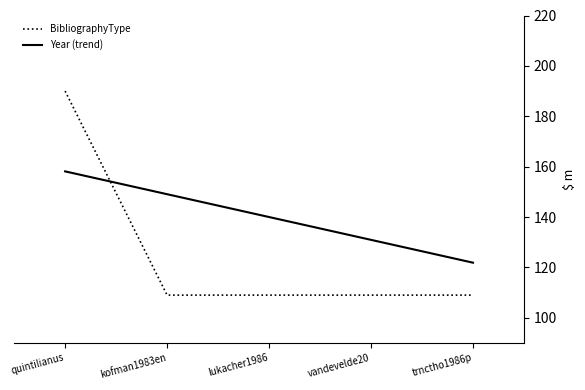

What is the difference between the BibliographyType values at trnctho1986p and quintilianus?

81.0